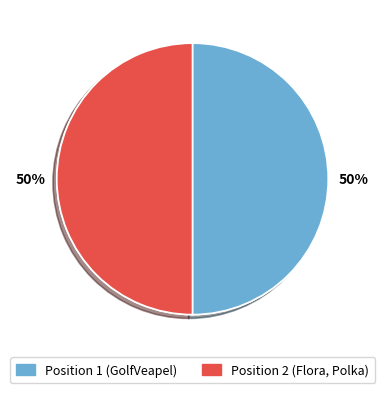

How many segments does this pie chart have?

2